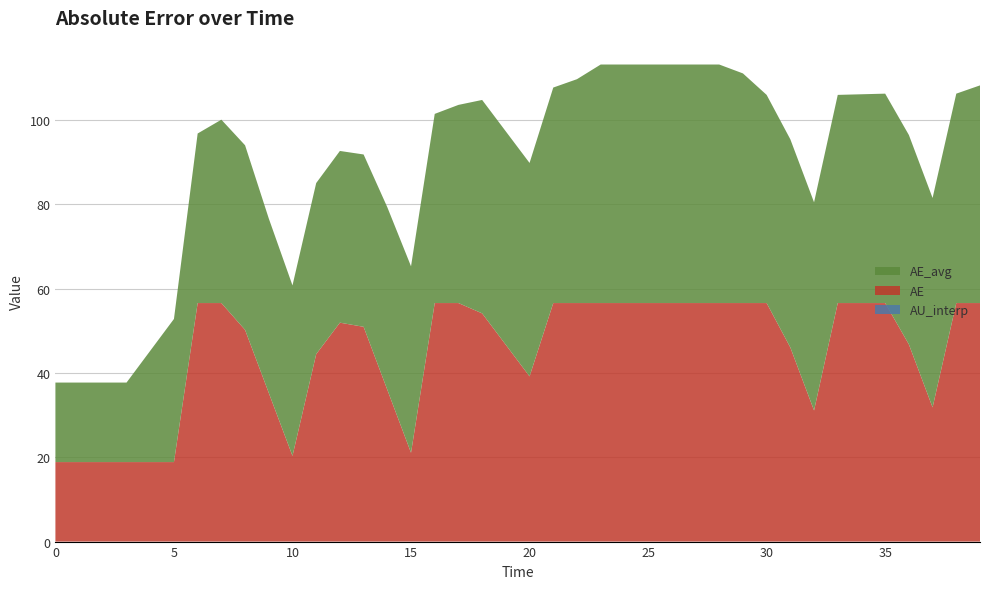

Reading left to right, extract all data points from this chart.

AE: 0=18.9	1=18.9	2=18.9	3=18.9	4=18.9	5=18.9	6=56.6	7=56.6	8=50.2	9=35.3	10=20.3	11=44.5	12=51.9	13=51.0	14=36.0	15=21.1	16=56.6	17=56.6	18=54.2	19=46.7	20=39.2	21=56.6	22=56.6	23=56.6	24=56.6	25=56.6	26=56.6	27=56.6	28=56.6	29=56.6	30=56.6	31=46.1	32=31.1	33=56.6	34=56.6	35=56.6	36=46.8	37=31.8	38=56.6	39=56.6
AU_interp: 0=0.0	1=0.0	2=0.0	3=0.0	4=0.0	5=0.0	6=0.0	7=0.0	8=0.0	9=0.0	10=0.0	11=0.0	12=0.0	13=0.0	14=0.0	15=0.0	16=0.0	17=0.0	18=0.0	19=0.0	20=0.0	21=0.0	22=0.0	23=0.0	24=0.0	25=0.0	26=0.0	27=0.0	28=0.0	29=0.0	30=0.0	31=0.0	32=0.0	33=0.0	34=0.0	35=0.0	36=0.0	37=0.0	38=0.0	39=0.0
AE_avg: 0=18.9	1=18.9	2=18.9	3=18.9	4=26.4	5=34.0	6=40.2	7=43.5	8=43.8	9=41.4	10=40.5	11=40.6	12=40.7	13=40.9	14=43.3	15=44.3	16=44.9	17=47.0	18=50.6	19=50.6	20=50.6	21=51.1	22=53.1	23=56.6	24=56.6	25=56.6	26=56.6	27=56.6	28=56.6	29=54.5	30=49.4	31=49.4	32=49.4	33=49.4	34=49.5	35=49.7	36=49.7	37=49.7	38=49.7	39=51.7